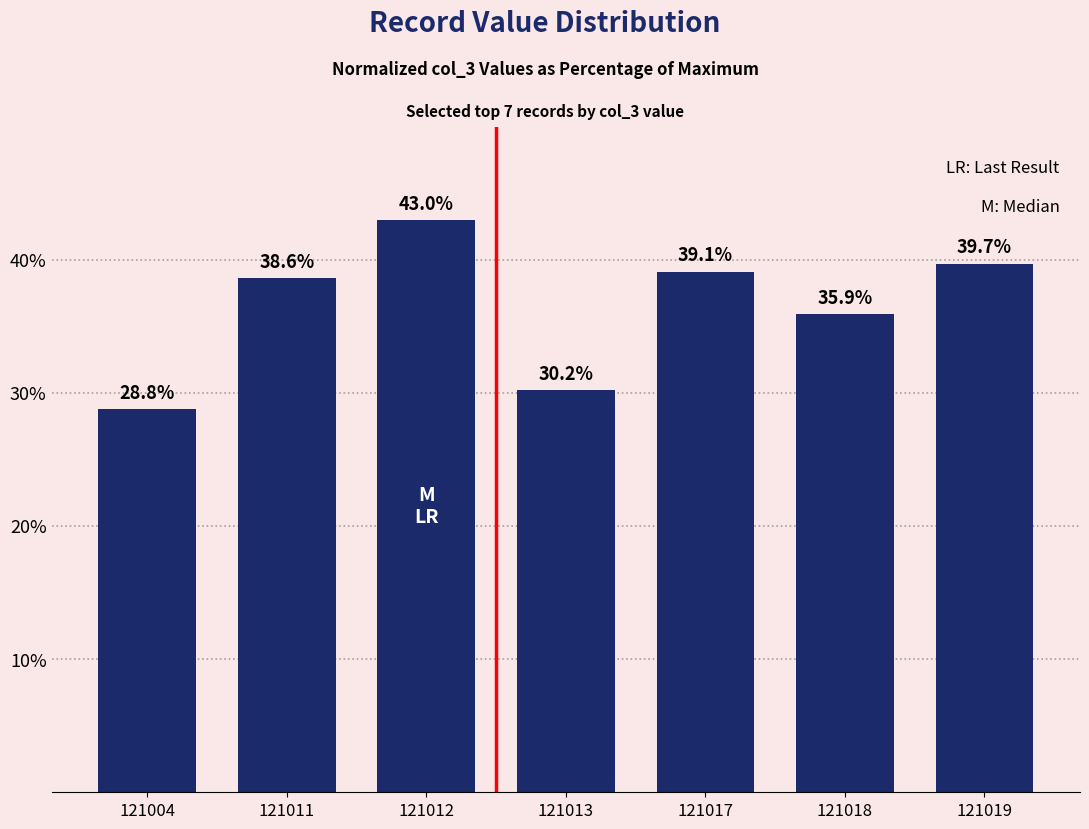

What is the maximum value shown in the chart?

43.0